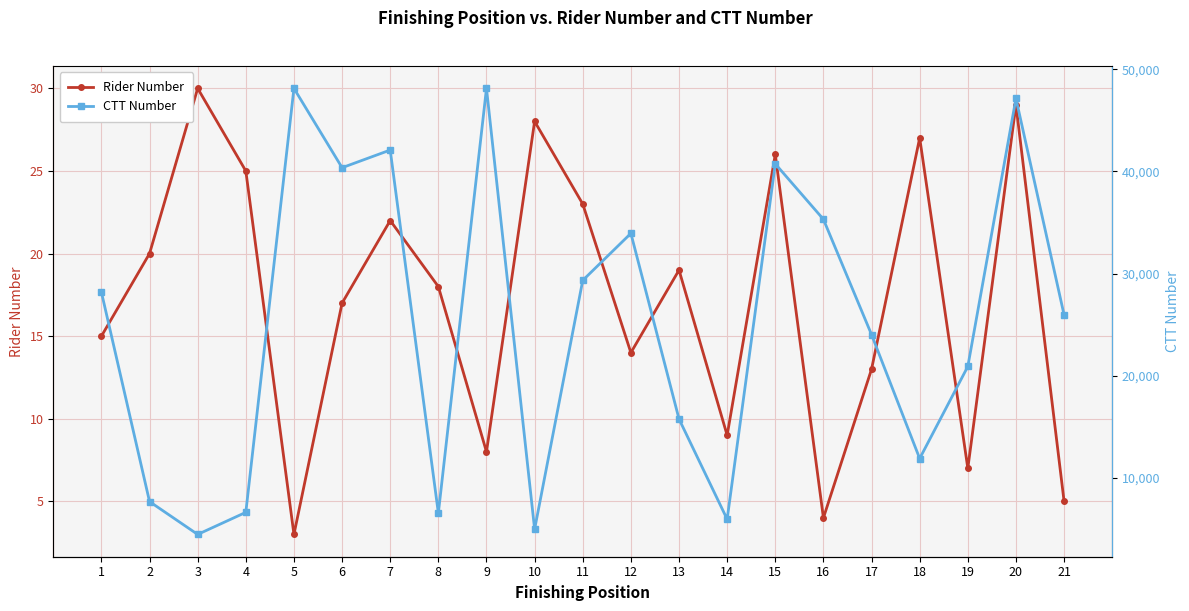

Reading left to right, what are all the values shown in this chart?

Rider Number: 1=15	2=20	3=30	4=25	5=3	6=17	7=22	8=18	9=8	10=28	11=23	12=14	13=19	14=9	15=26	16=4	17=13	18=27	19=7	20=29	21=5
CTT Number: 1=28187	2=7694	3=4483	4=6642	5=48125	6=40361	7=42089	8=6566	9=48124	10=4988	11=29340	12=33937	13=15775	14=5967	15=40737	16=35313	17=24030	18=11908	19=20915	20=47133	21=25959